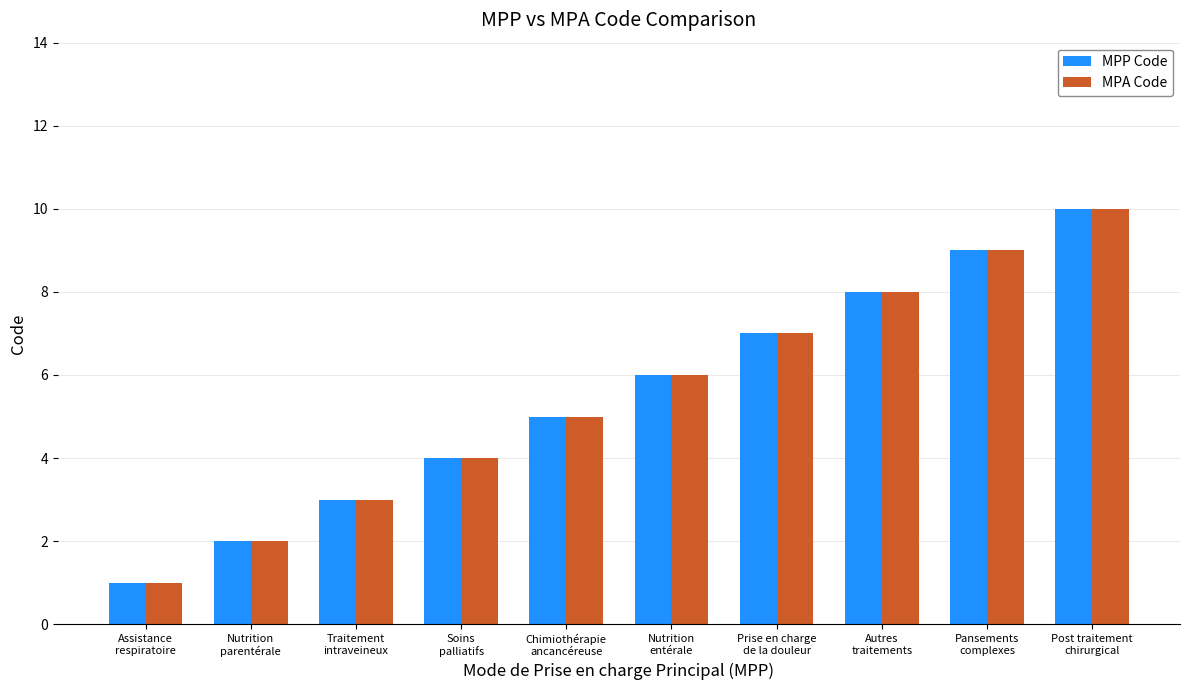

What are all the series names shown in the legend?

MPP Code, MPA Code